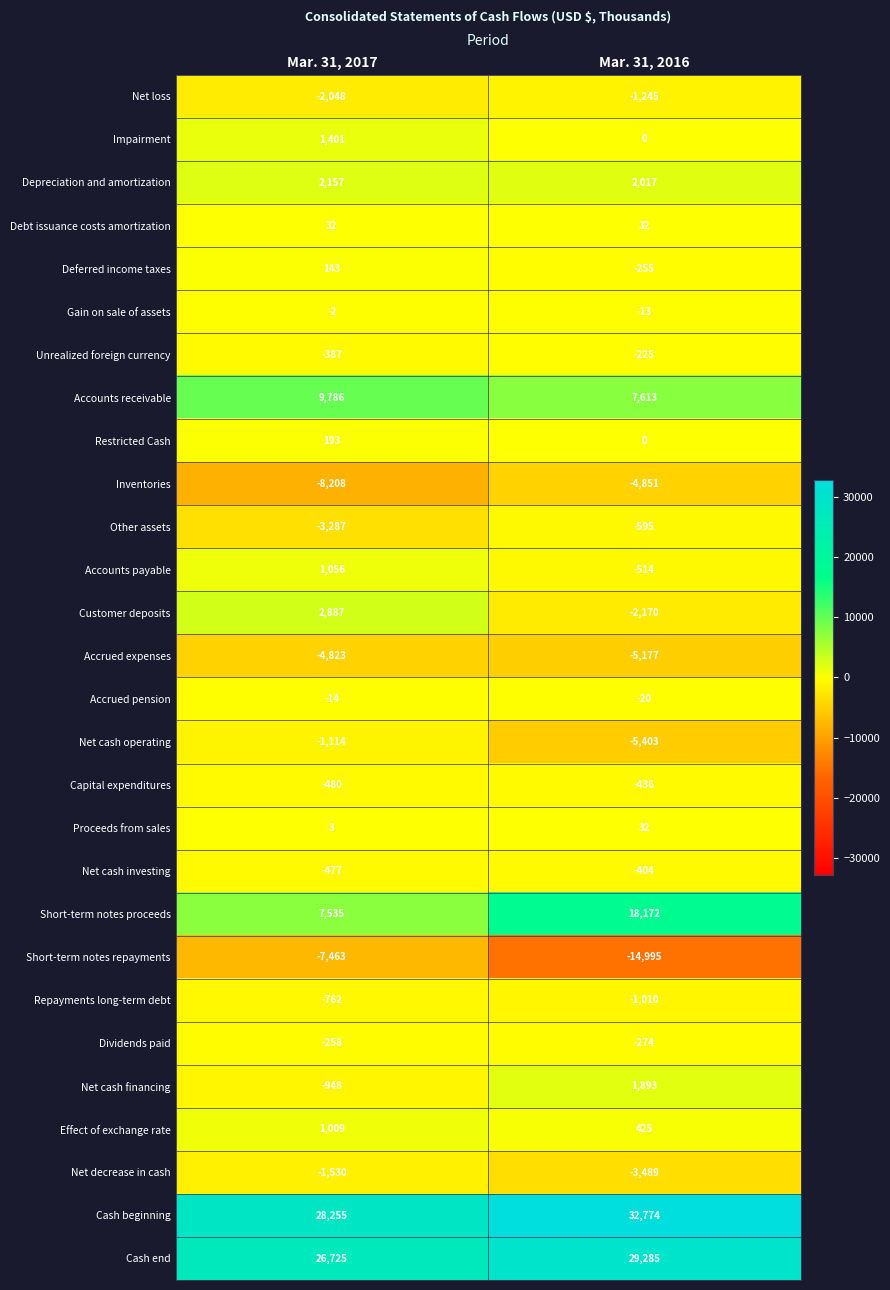

Rank the series at Mar. 31, 2017 from highest to lowest value.

Cash beginning, Cash end, Accounts receivable, Short-term notes proceeds, Customer deposits, Depreciation and amortization, Impairment, Accounts payable, Effect of exchange rate, Restricted Cash, Deferred income taxes, Debt issuance costs amortization, Proceeds from sales, Gain on sale of assets, Accrued pension, Dividends paid, Unrealized foreign currency, Net cash investing, Capital expenditures, Repayments long-term debt, Net cash financing, Net cash operating, Net decrease in cash, Net loss, Other assets, Accrued expenses, Short-term notes repayments, Inventories